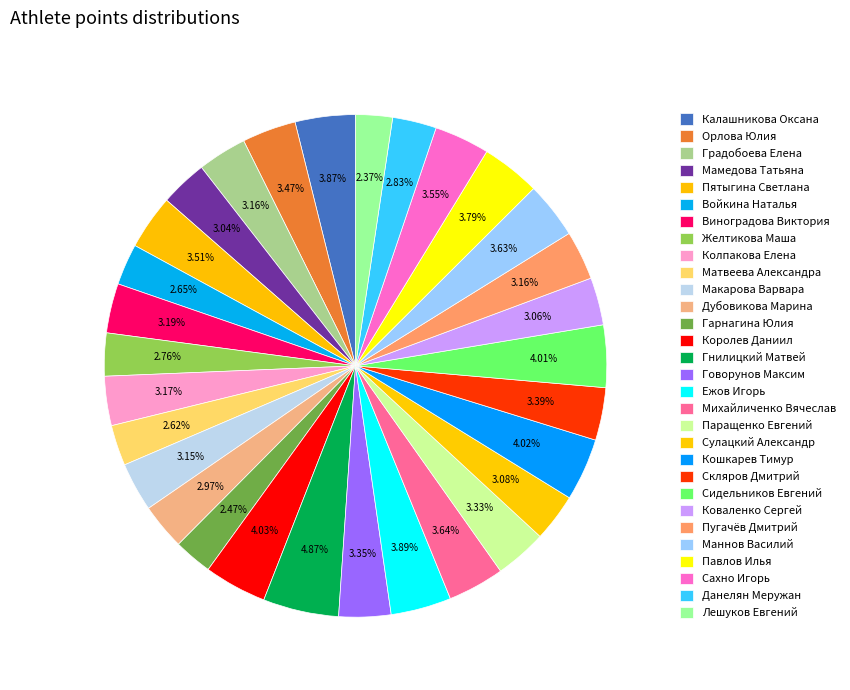

Is there a majority slice in this chart?

No